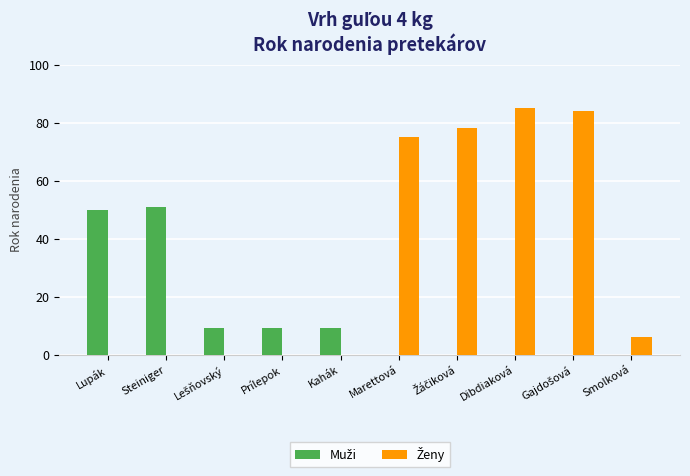

Does the chart contain stacked bars?

No